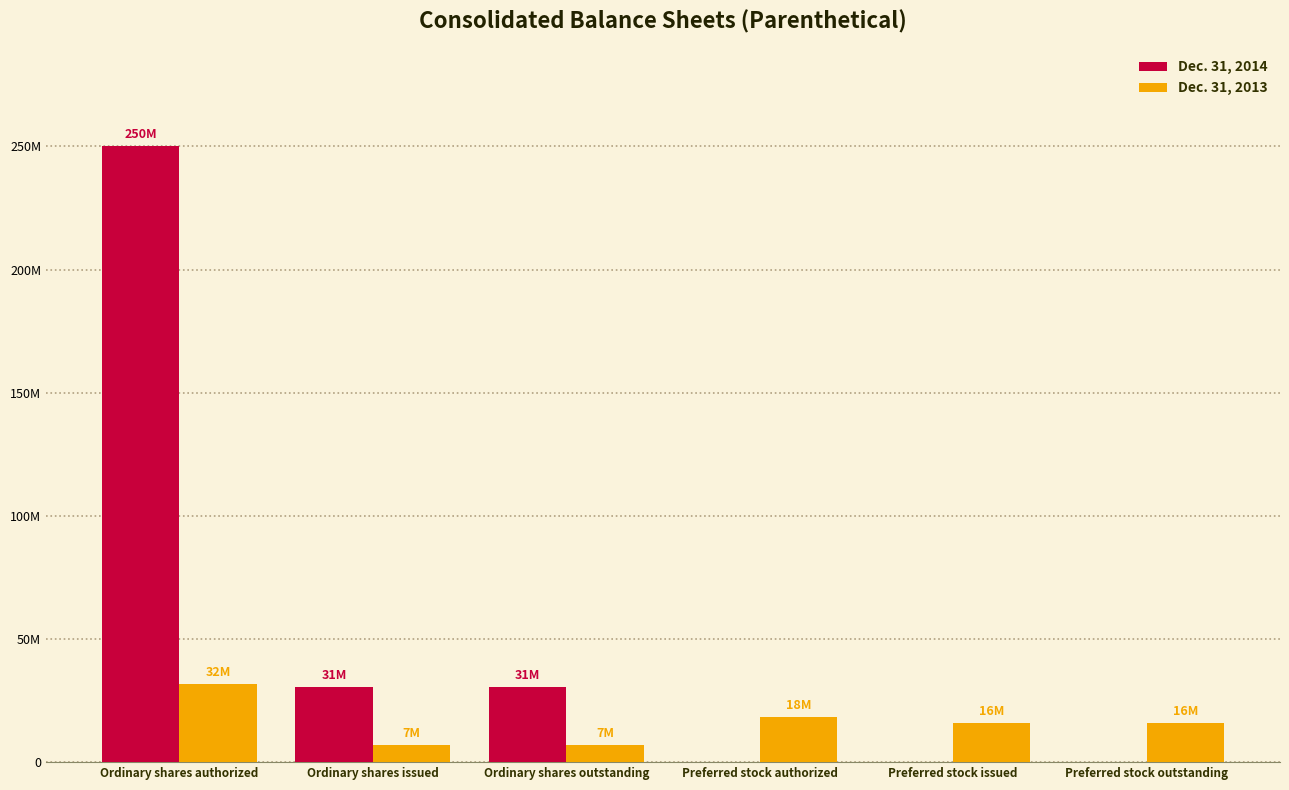

Count the Dec. 31, 2014 values in the range 0 to 30501352.

5